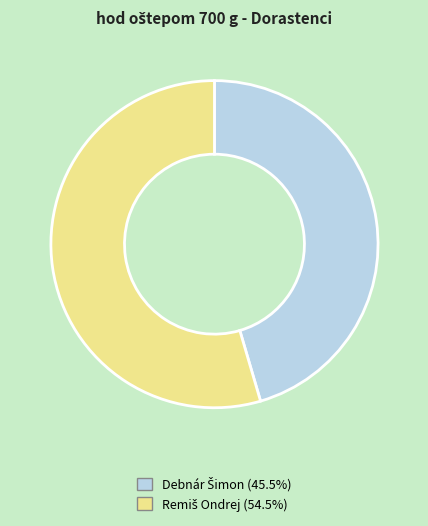

Does any single category account for the majority?

Yes